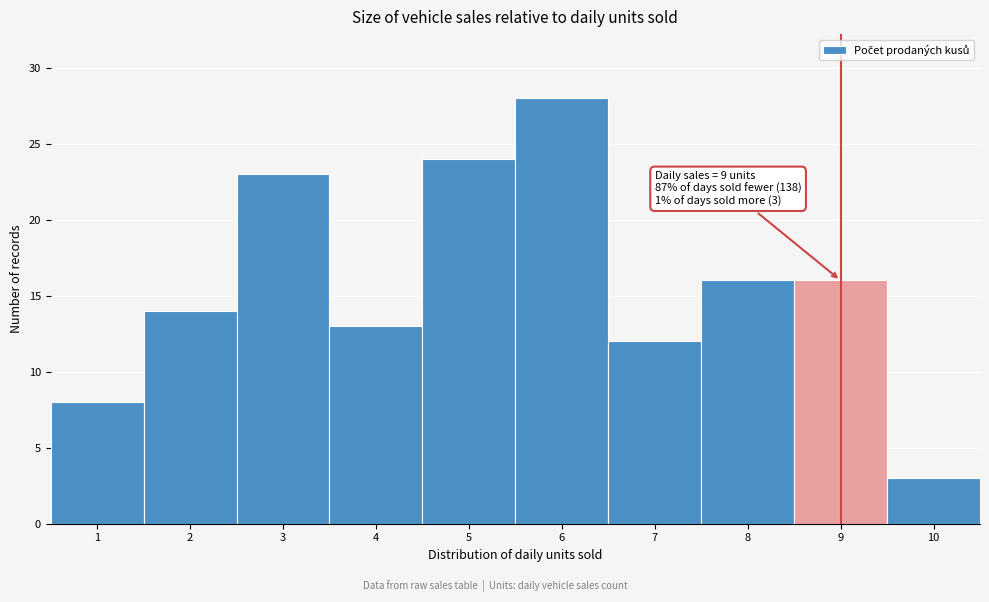

Reading left to right, list all the values displayed in this chart.

8	14	23	13	24	28	12	16	16	3